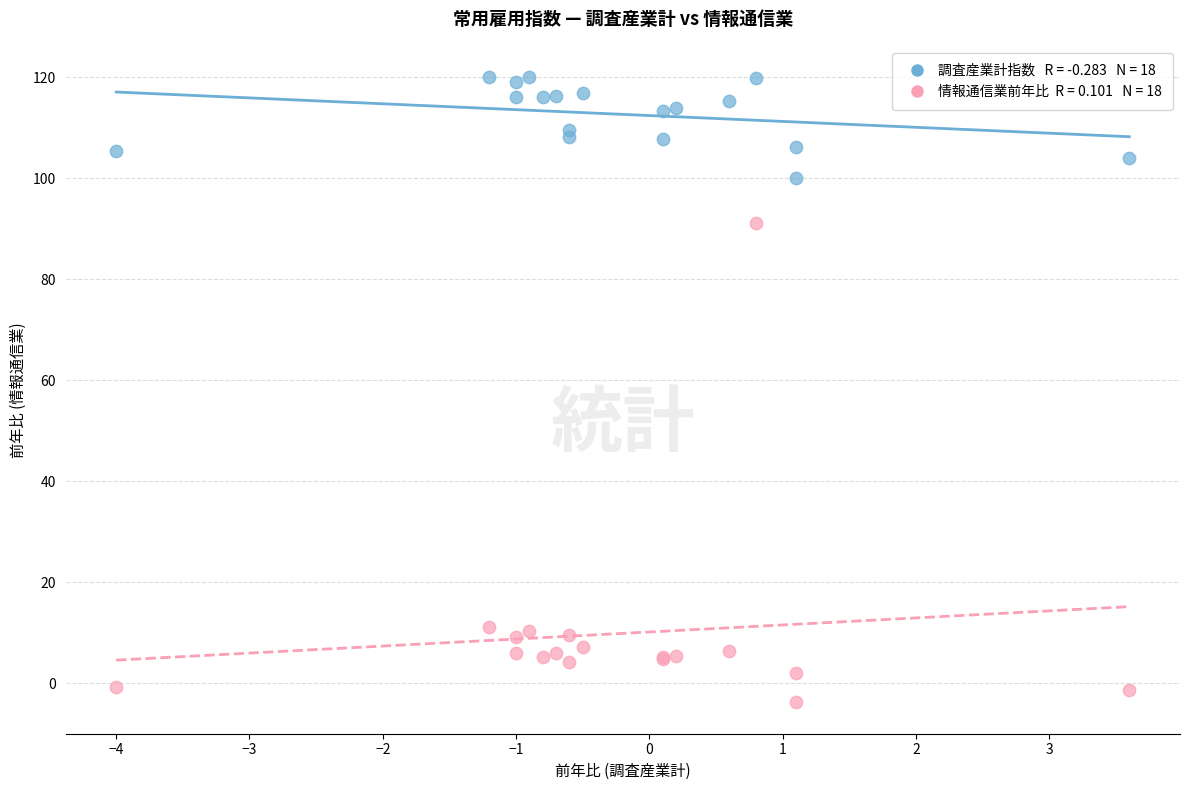

Across all series, what Y value is closest to 58?

91.2